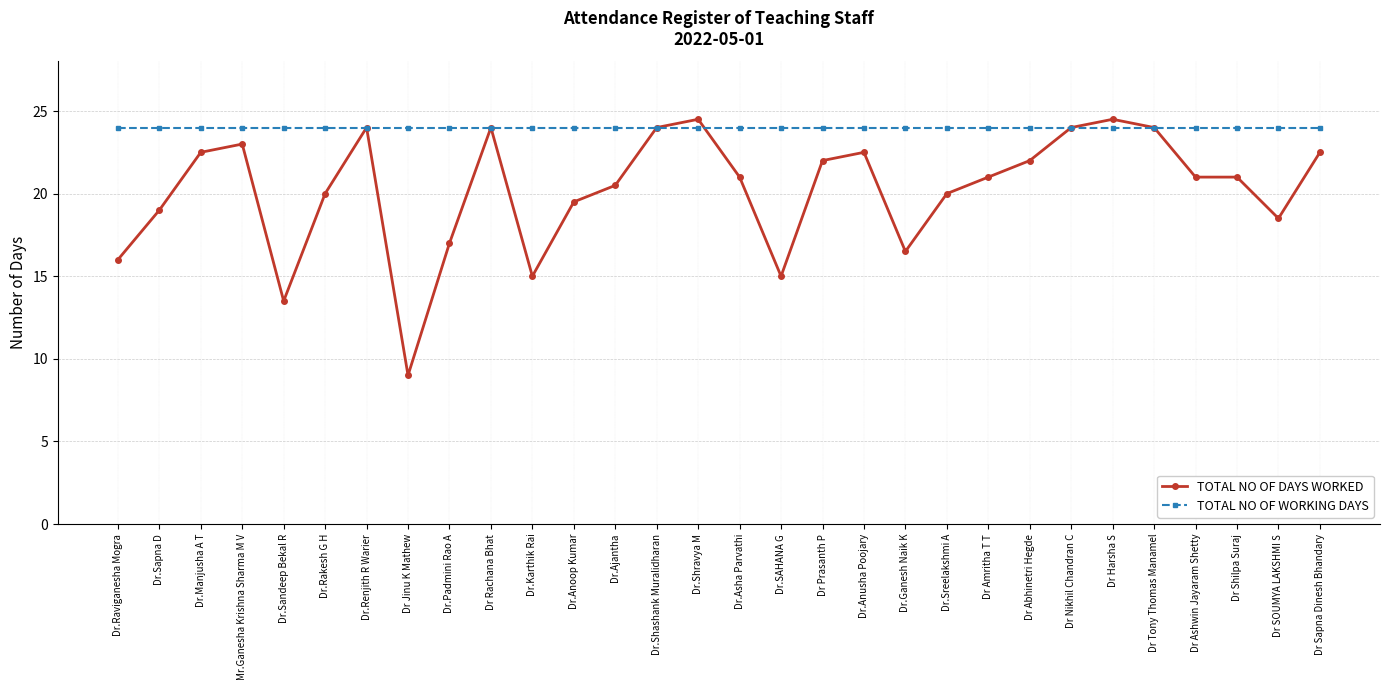

Rank the series by their average value, from lowest to highest.

TOTAL NO OF DAYS WORKED, TOTAL NO OF WORKING DAYS